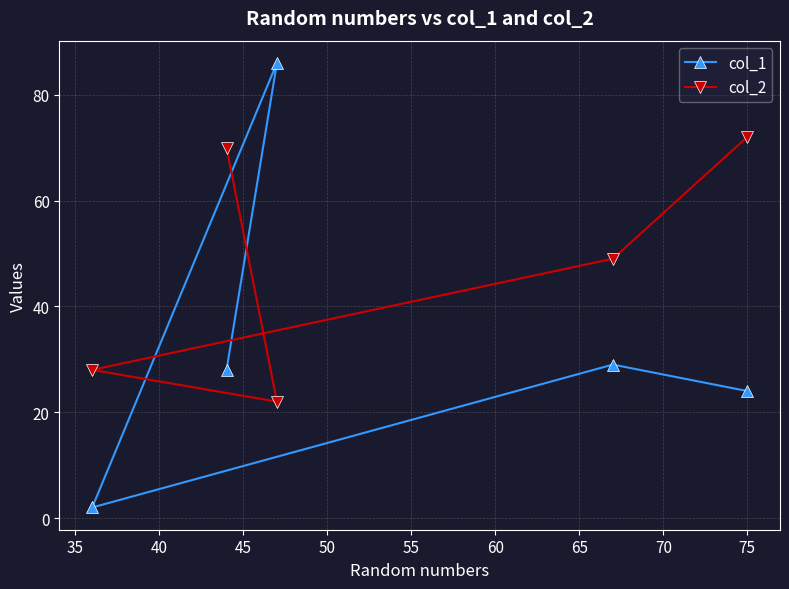

What is the difference between the maximum and minimum values in the col_1 series?

84